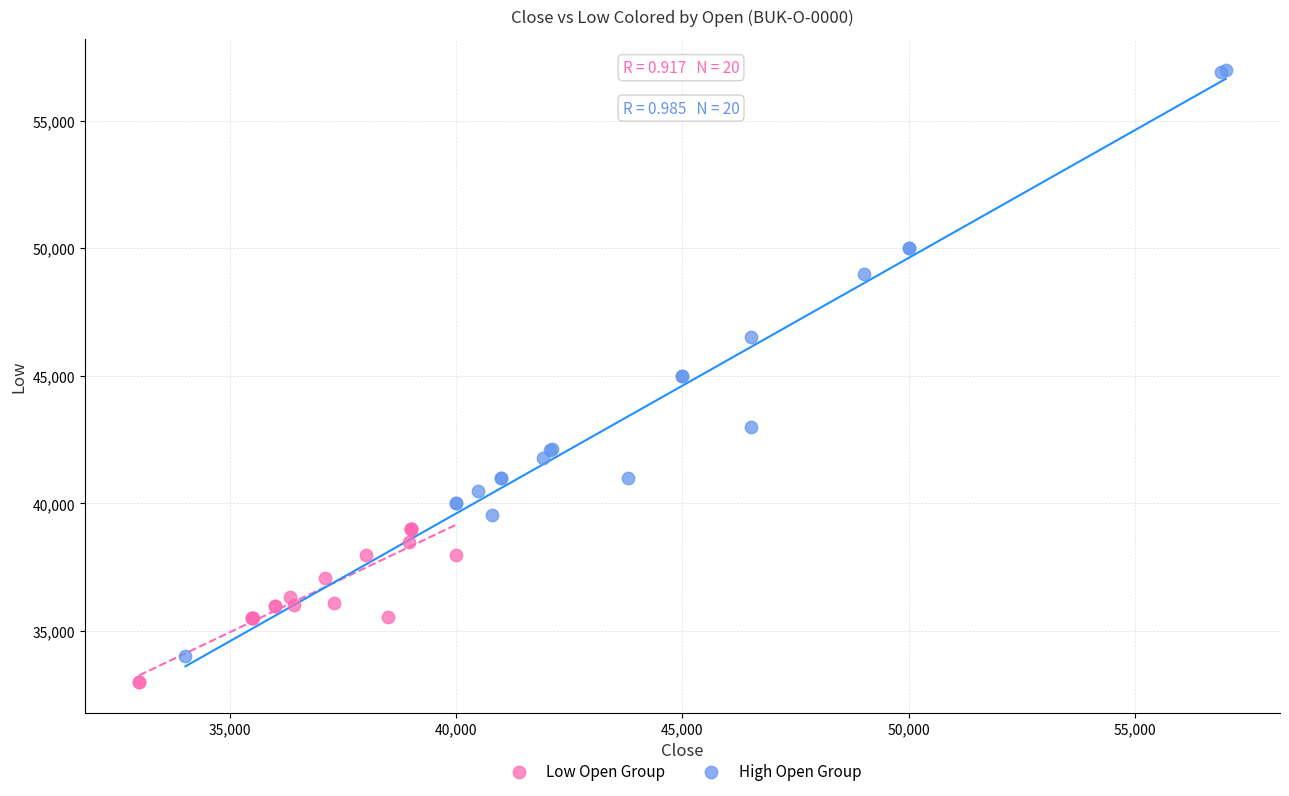

Which series has the largest Y range (max minus min)?

High Open Group